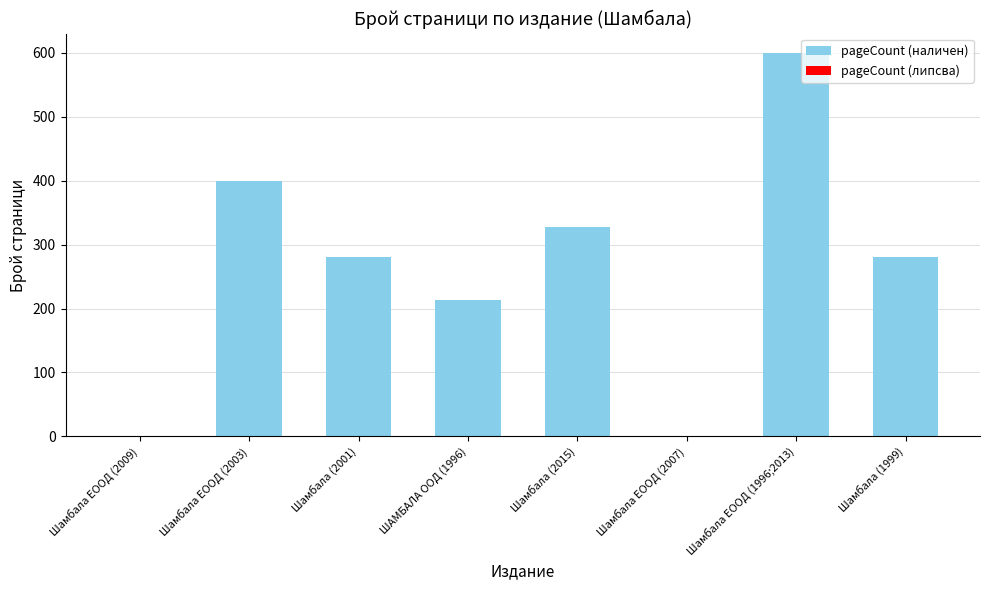

Are the bars horizontal?

No